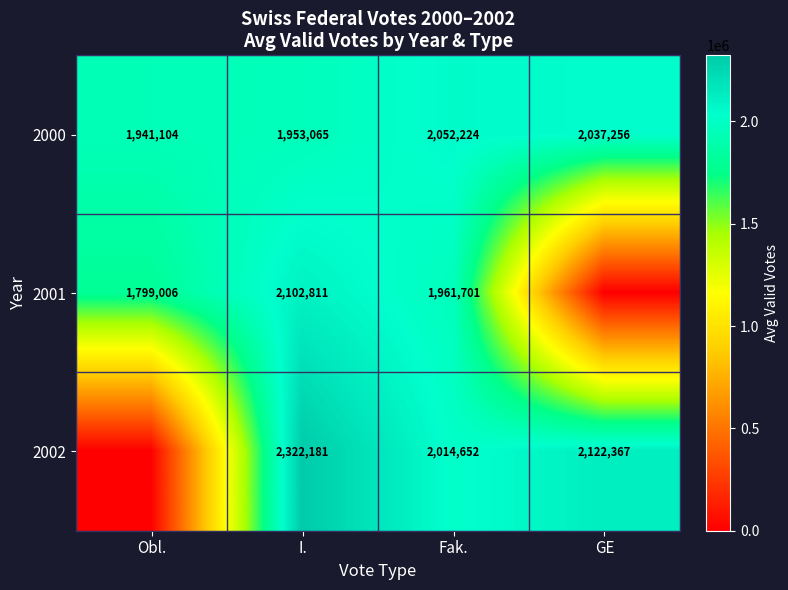

What is the difference between the maximum and minimum values in the 2000 series?

111120